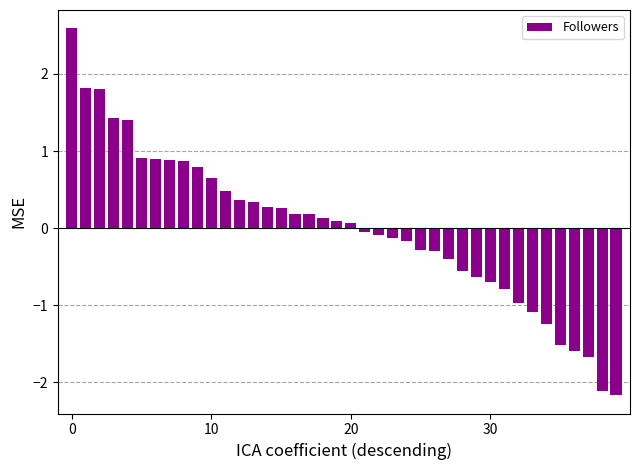

What is the difference between the maximum and minimum values?

4.8